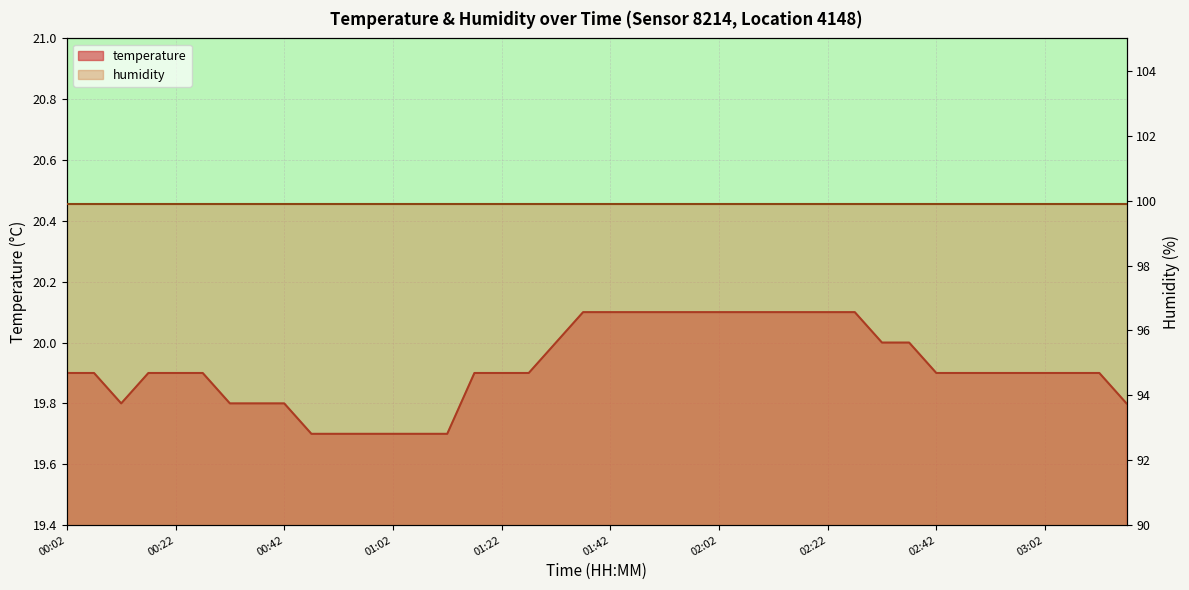

The chart shows a value of 19.9 at 00:22. True or false?

True